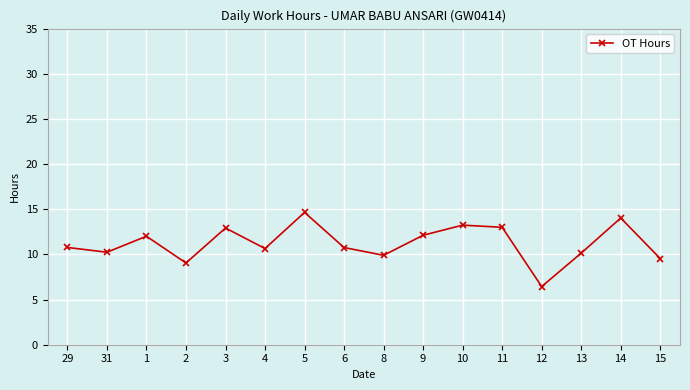

Read the value at 3.

12.9